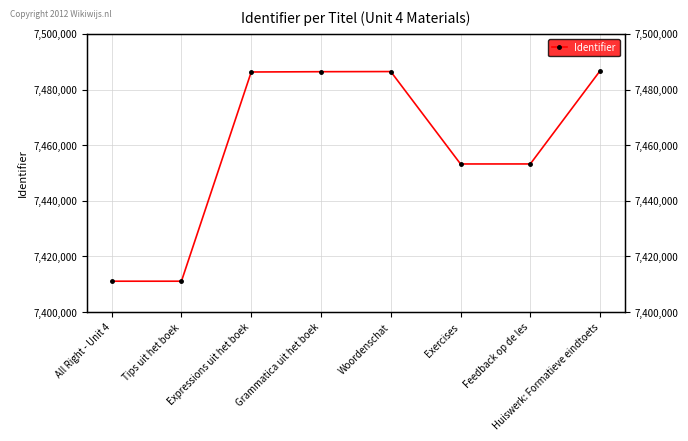

True or false: the data shows 7411110 at Tips uit het boek.

True